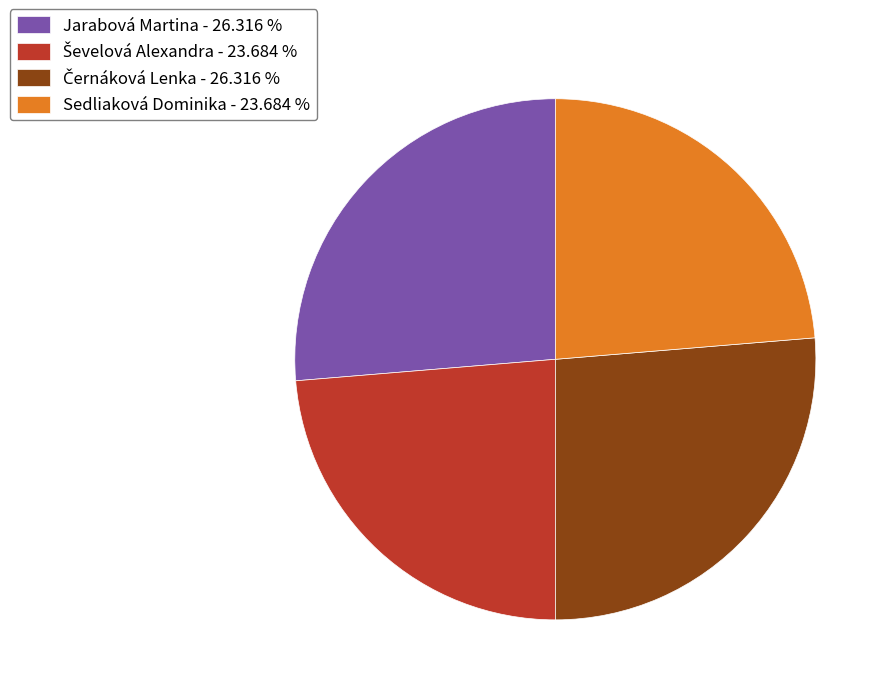

How many segments does this pie chart have?

4